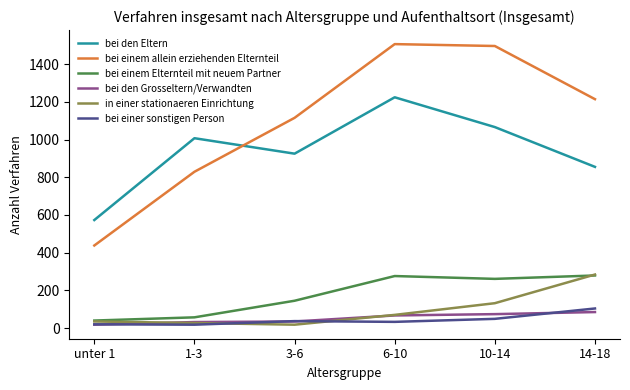

Where is in einer stationaeren Einrichtung nearest to the value 151?

10-14